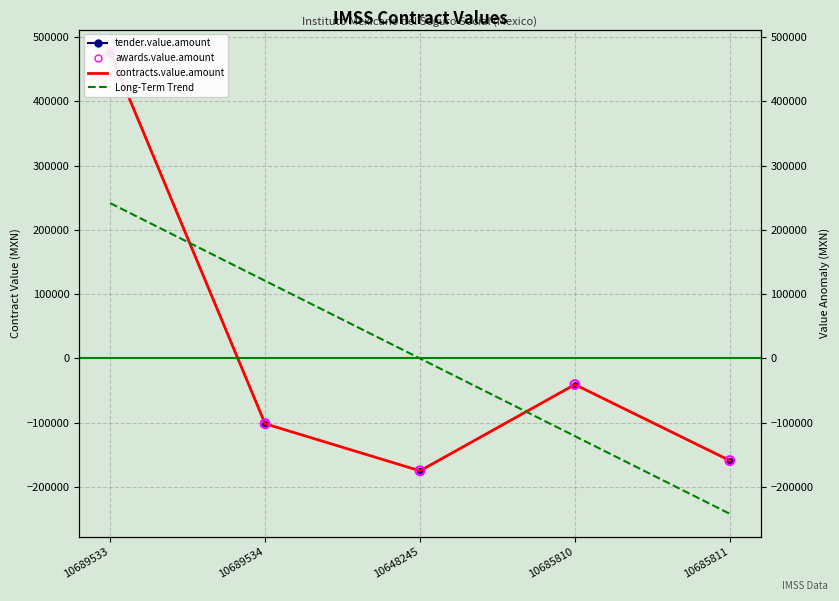

Which series reaches the maximum Y coordinate?

tender.value.amount